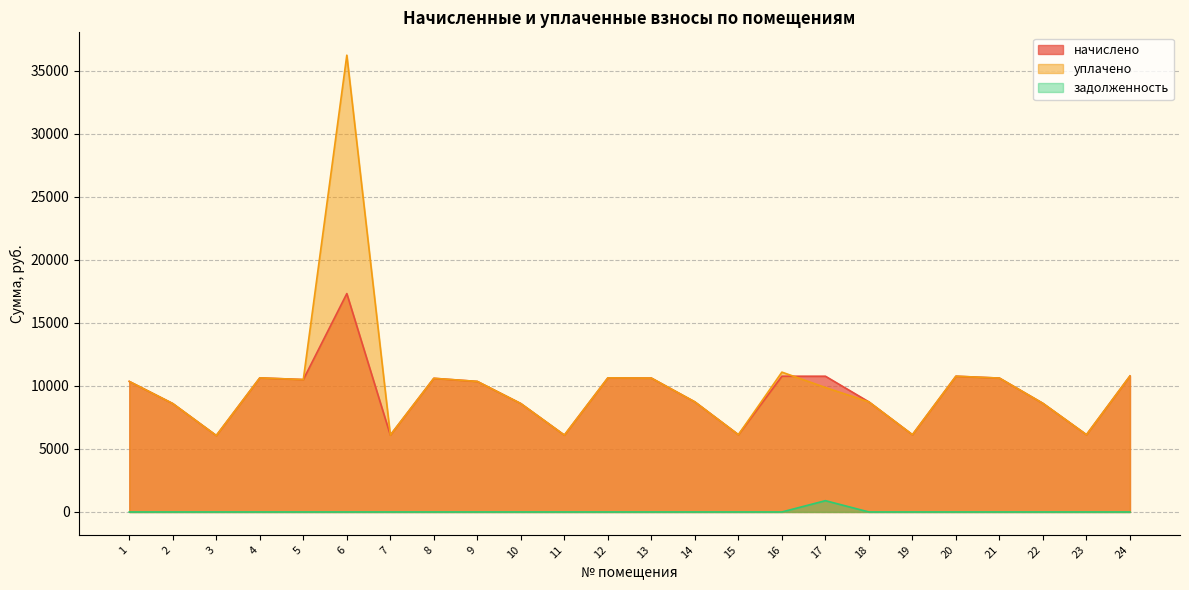

Read the уплачено value at 6.

36219.1